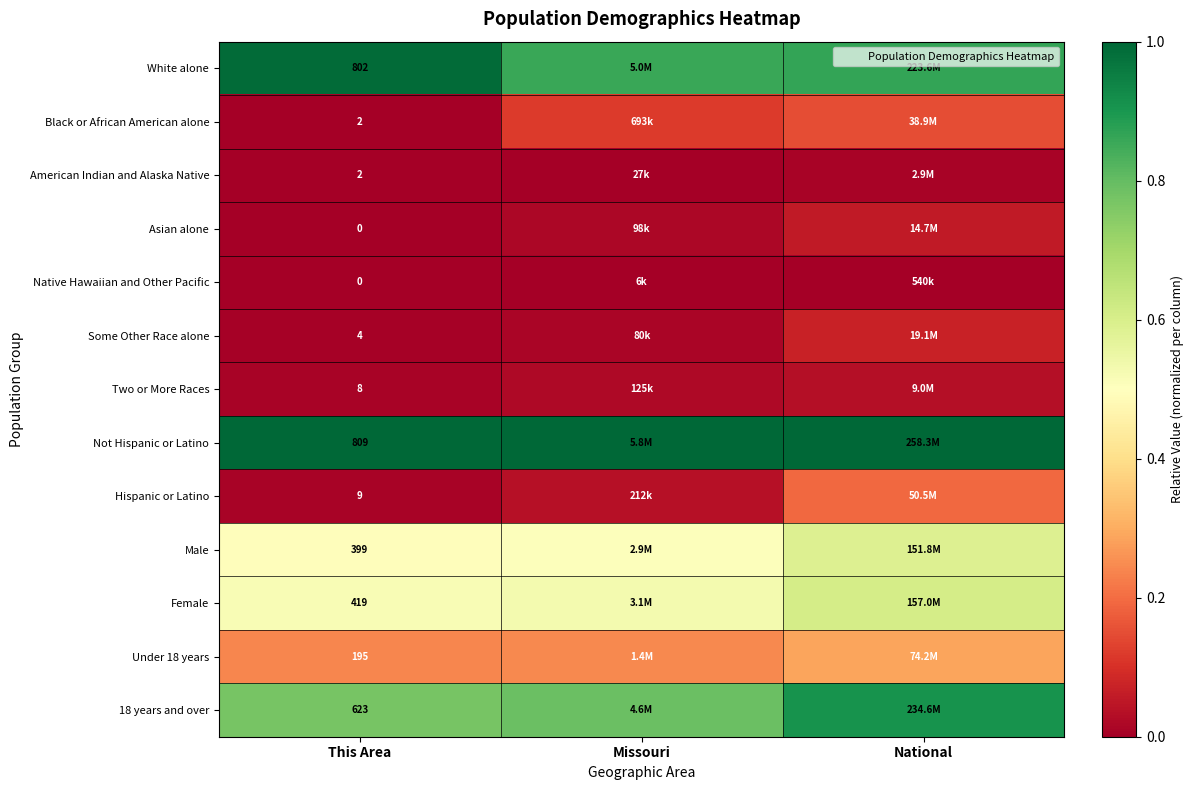

At which label is Female closest to 0?

This Area